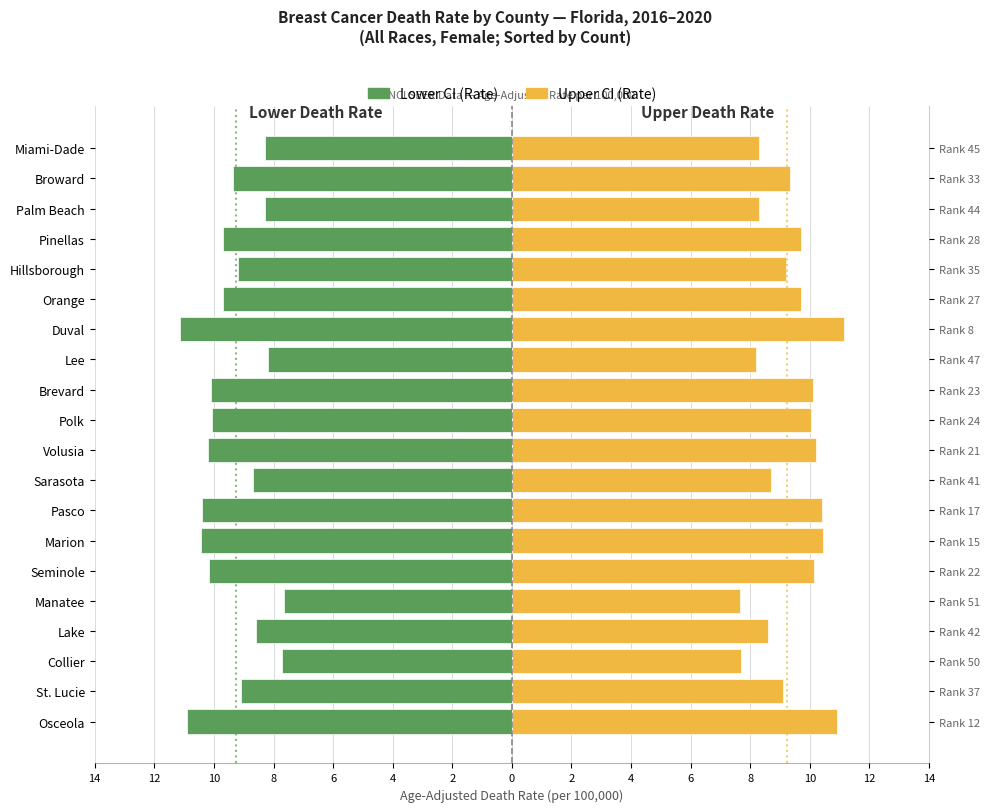

What is the difference between the maximum and minimum values in the Upper CI (Rate) series?

3.5